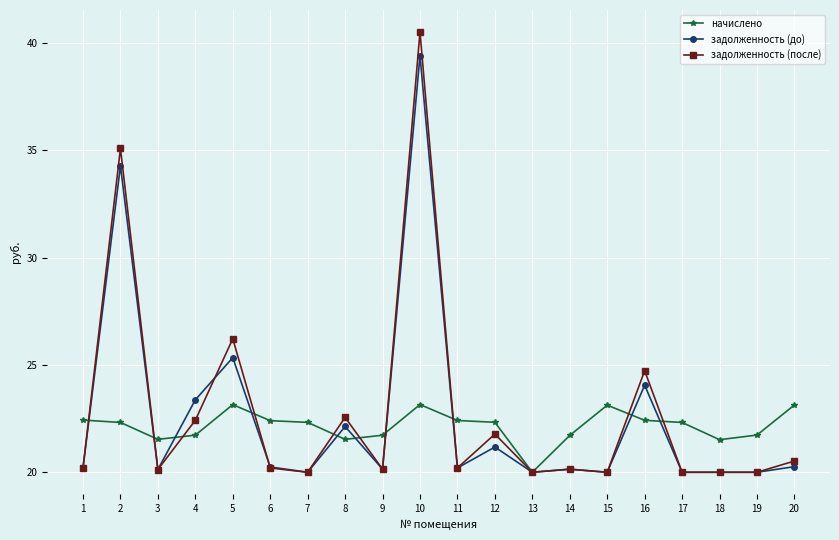

Where is задолженность (до) nearest to the value 29?

5